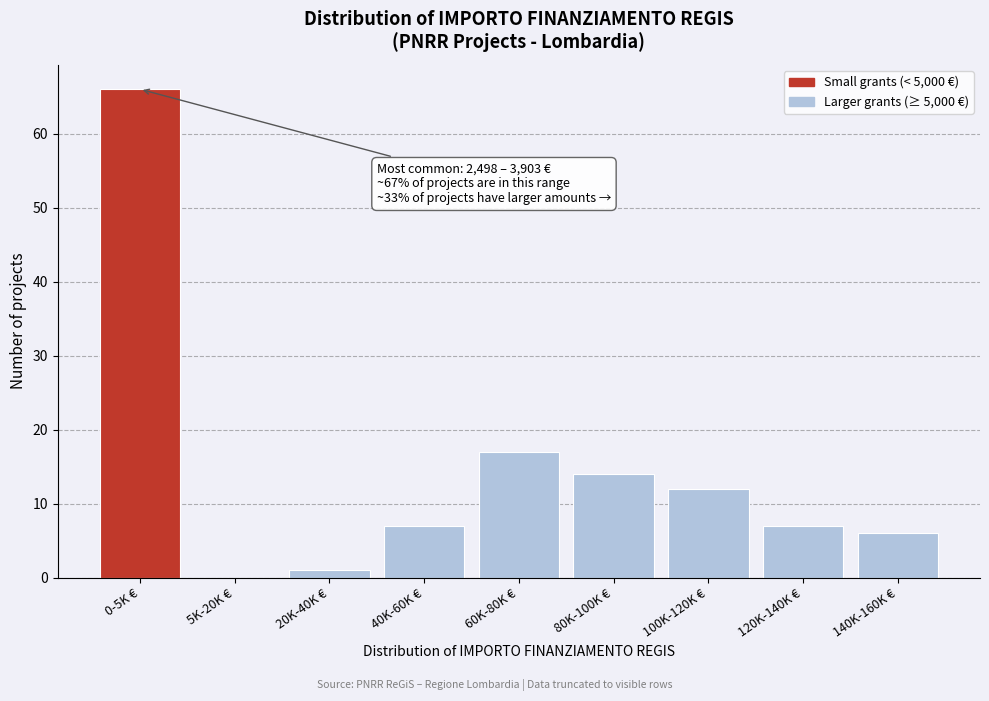

Reading right to left, transcribe all the data shown in this chart.

140K-160K €=6	120K-140K €=7	100K-120K €=12	80K-100K €=14	60K-80K €=17	40K-60K €=7	20K-40K €=1	5K-20K €=0	0-5K €=66